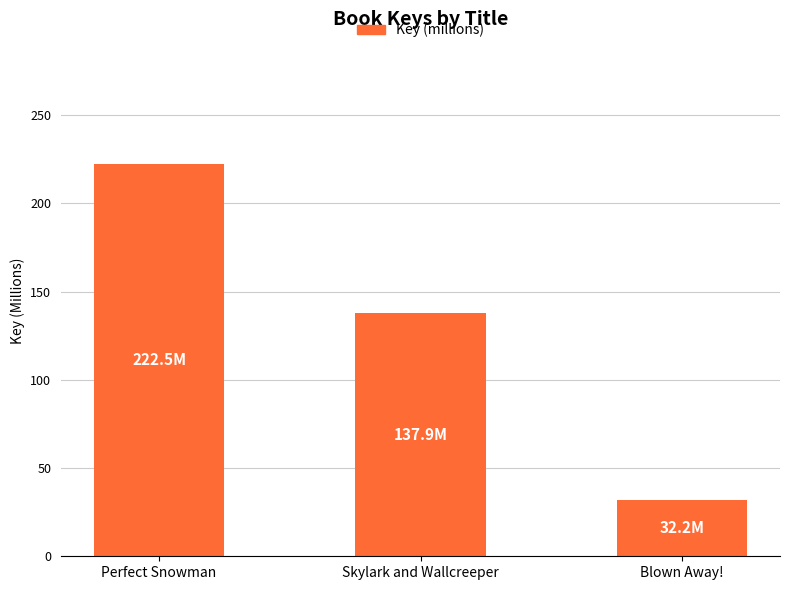

What is the smallest value displayed?

32.2